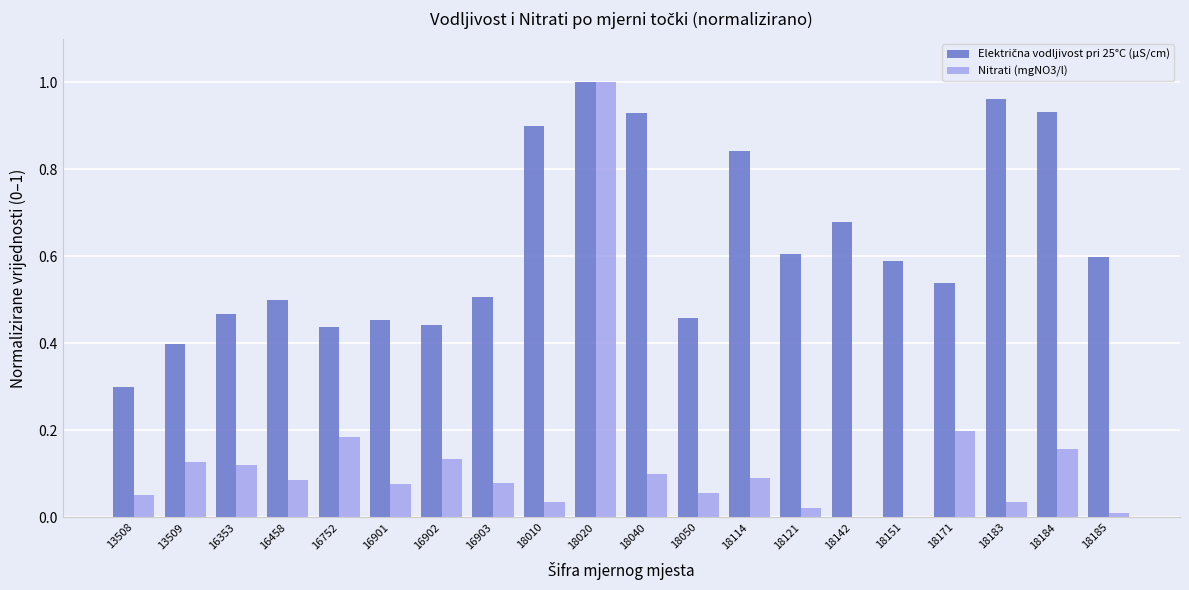

At which category is the sum across all series the highest?

18020